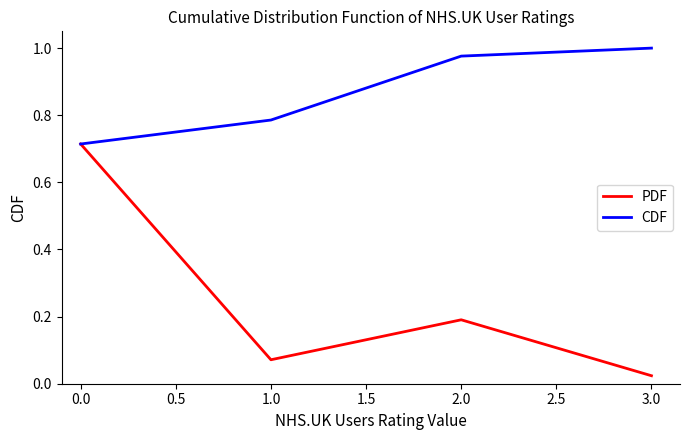

What position from the left is 0.0?

1